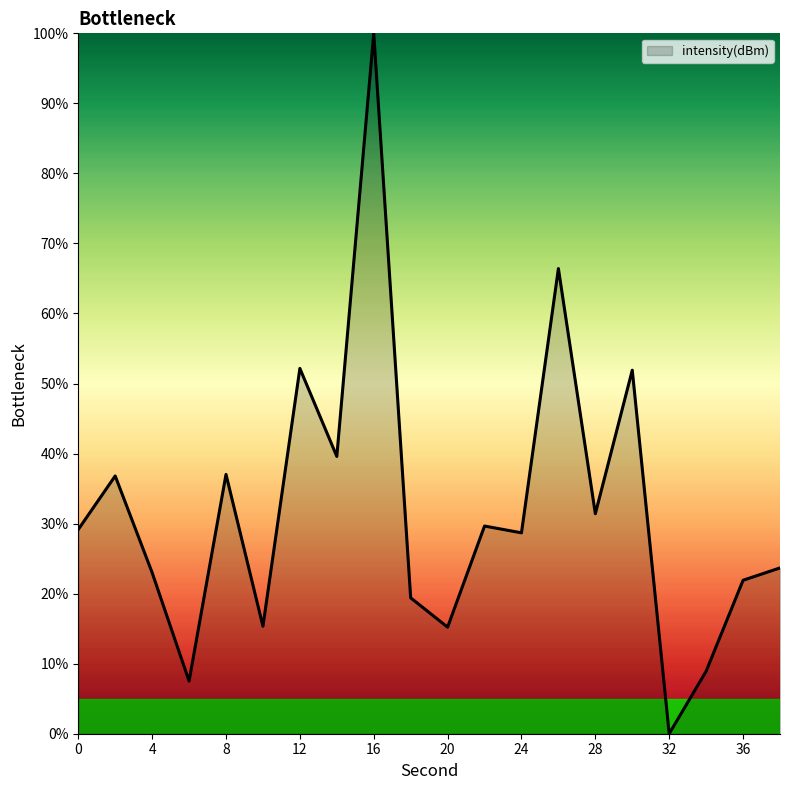

How many interior local peaks (higher than both neighbors) does the data have?

7